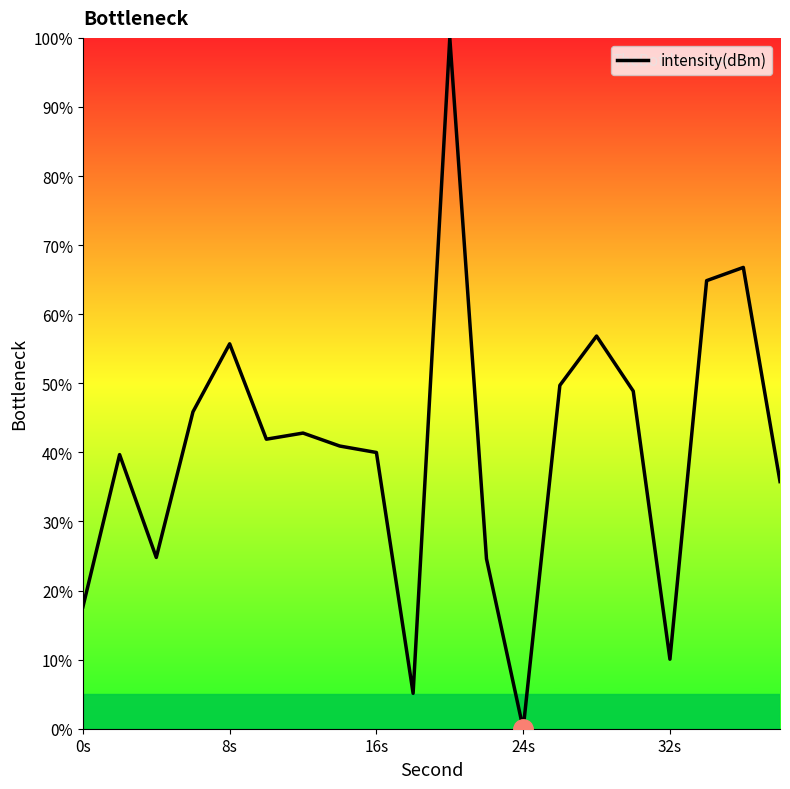

What is the difference between the maximum and minimum values?

100.0